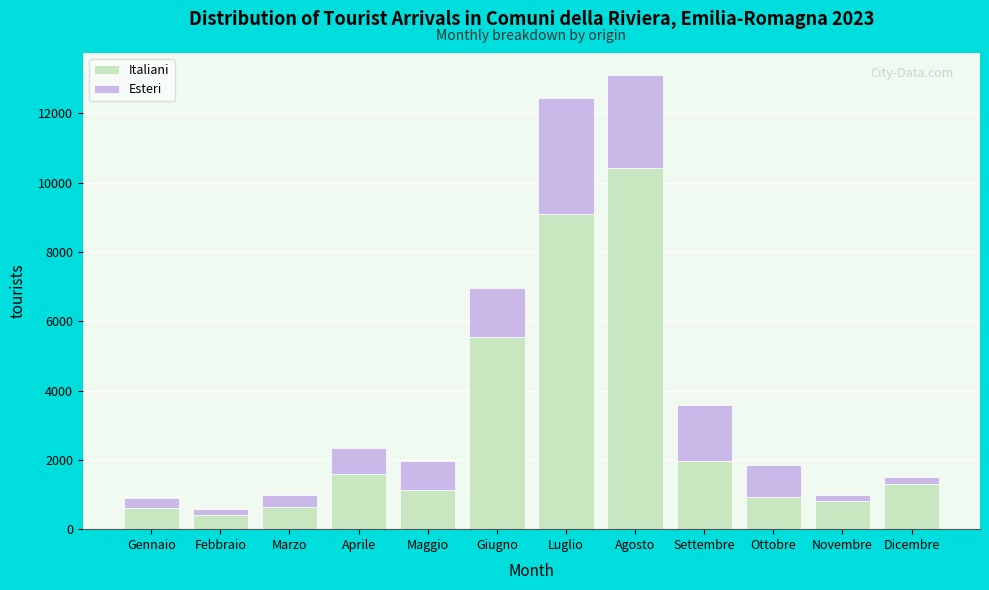

What is the total value across all series at Settembre?

3592